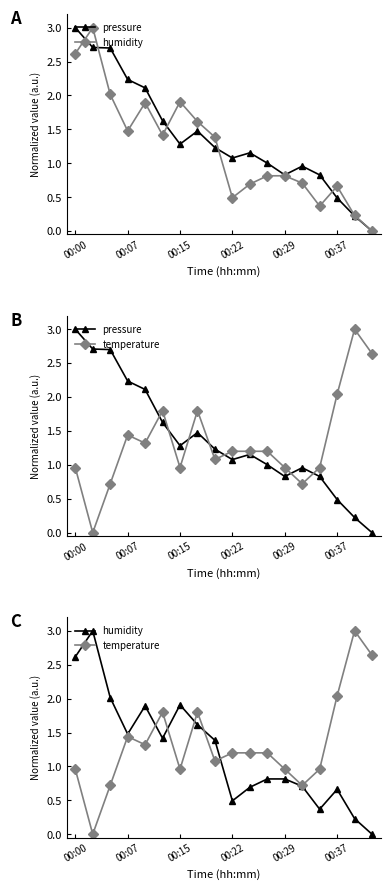

In humidity, how many points are lower than both neighbors (excluding endpoints)?

4